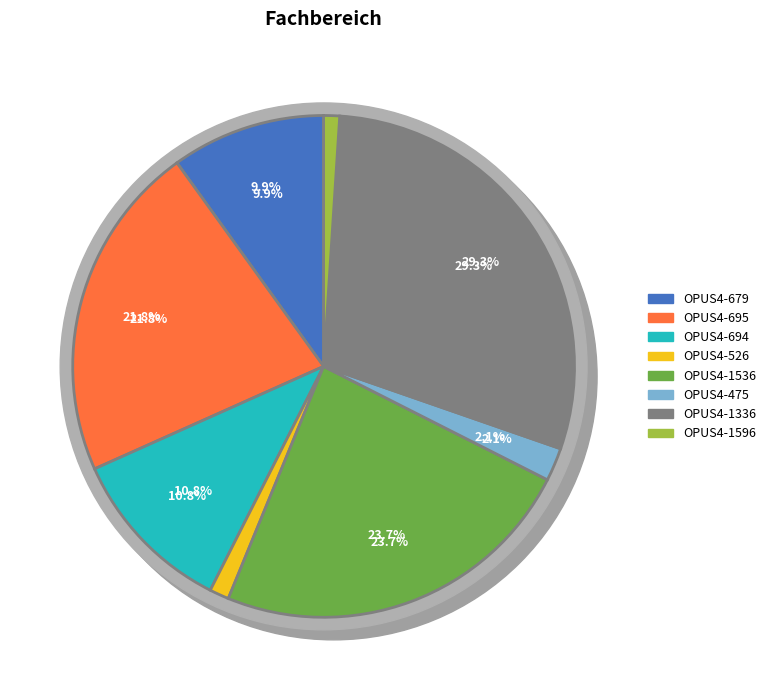

How many segments does this pie chart have?

8